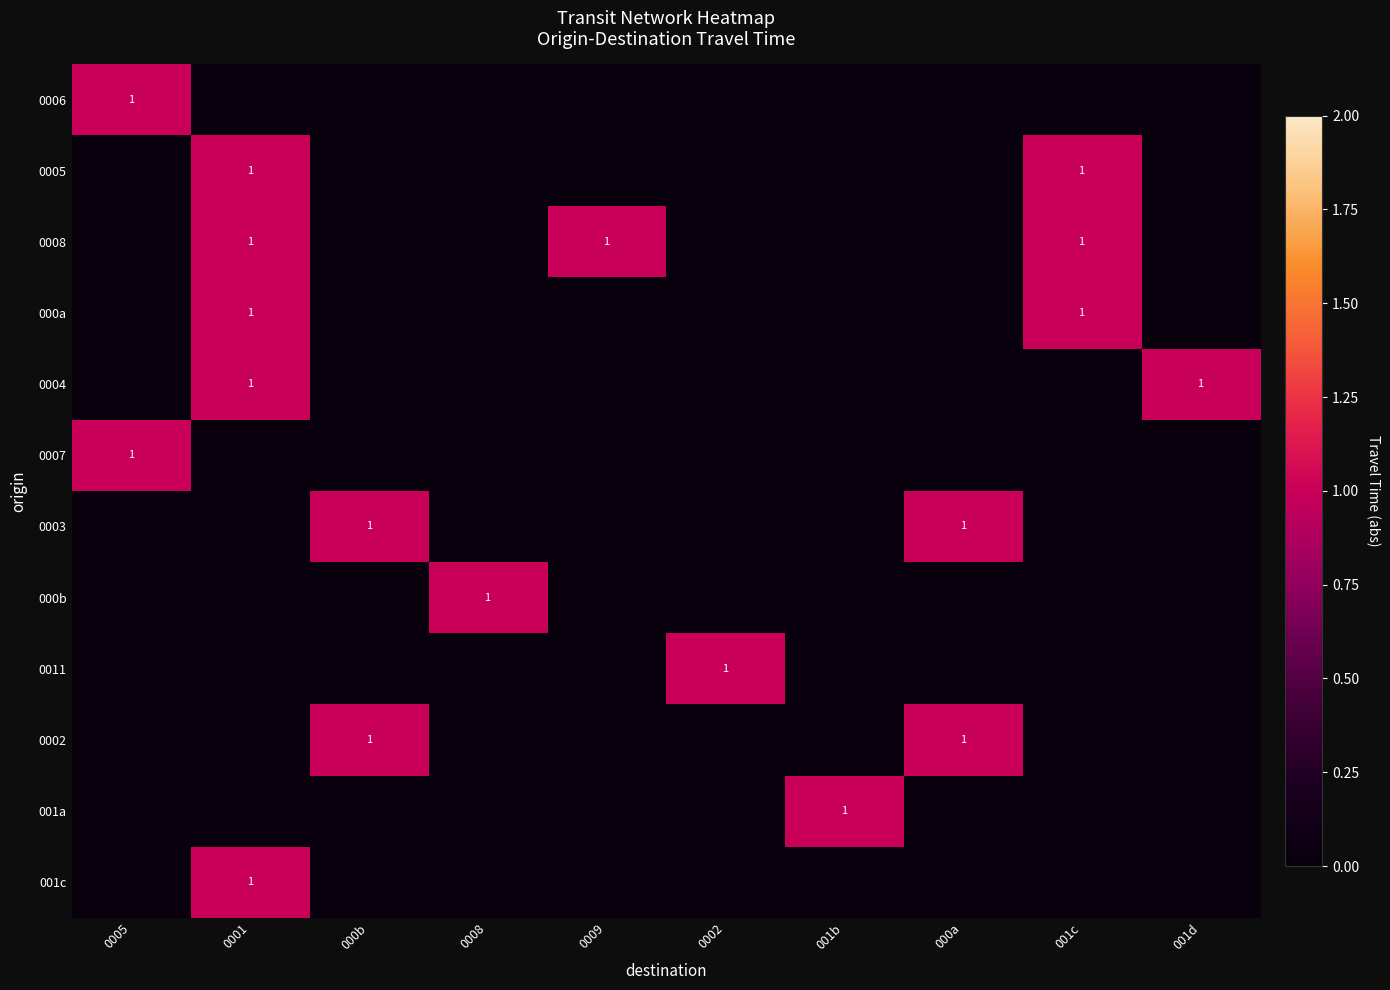

At which category is the sum across all series the highest?

0001